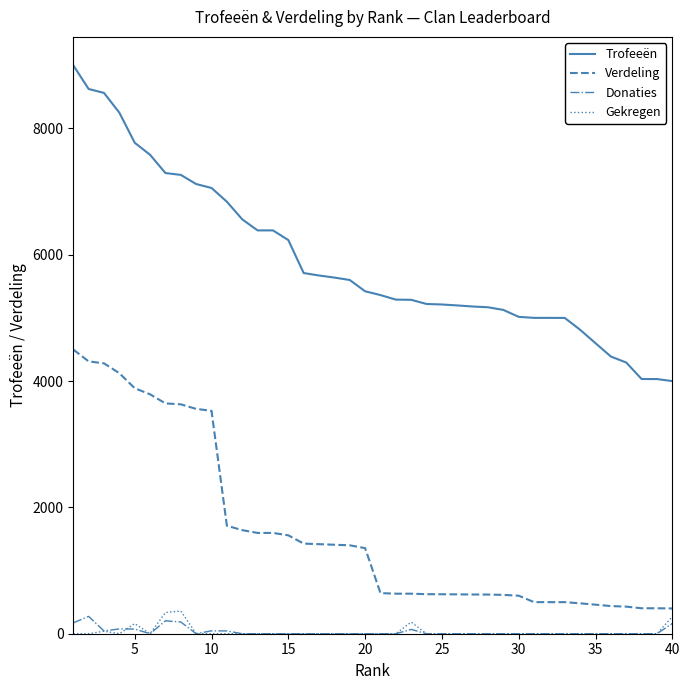

True or false: Donaties and Trofeeën intersect in this chart.

False